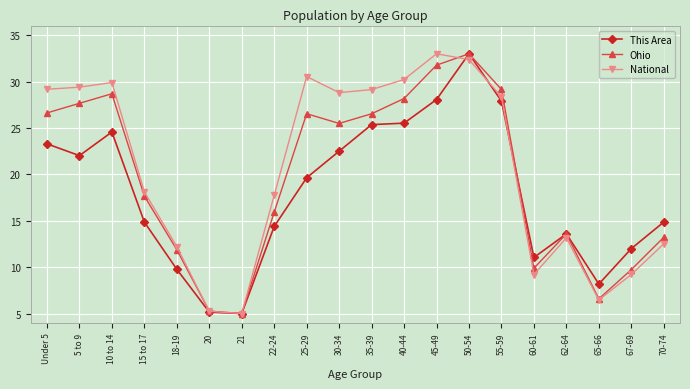

What is the spread (max minus min) of values at 25-29?

10.9